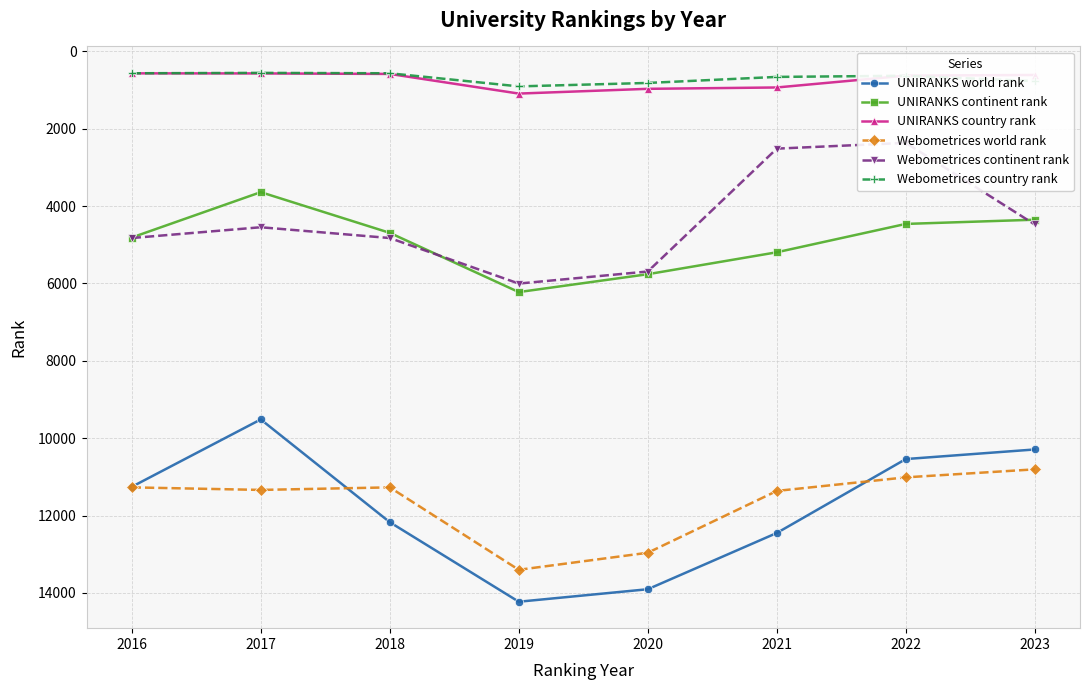

List the series in order of their peak value, lowest first.

Webometrices country rank, UNIRANKS country rank, Webometrices continent rank, UNIRANKS continent rank, Webometrices world rank, UNIRANKS world rank